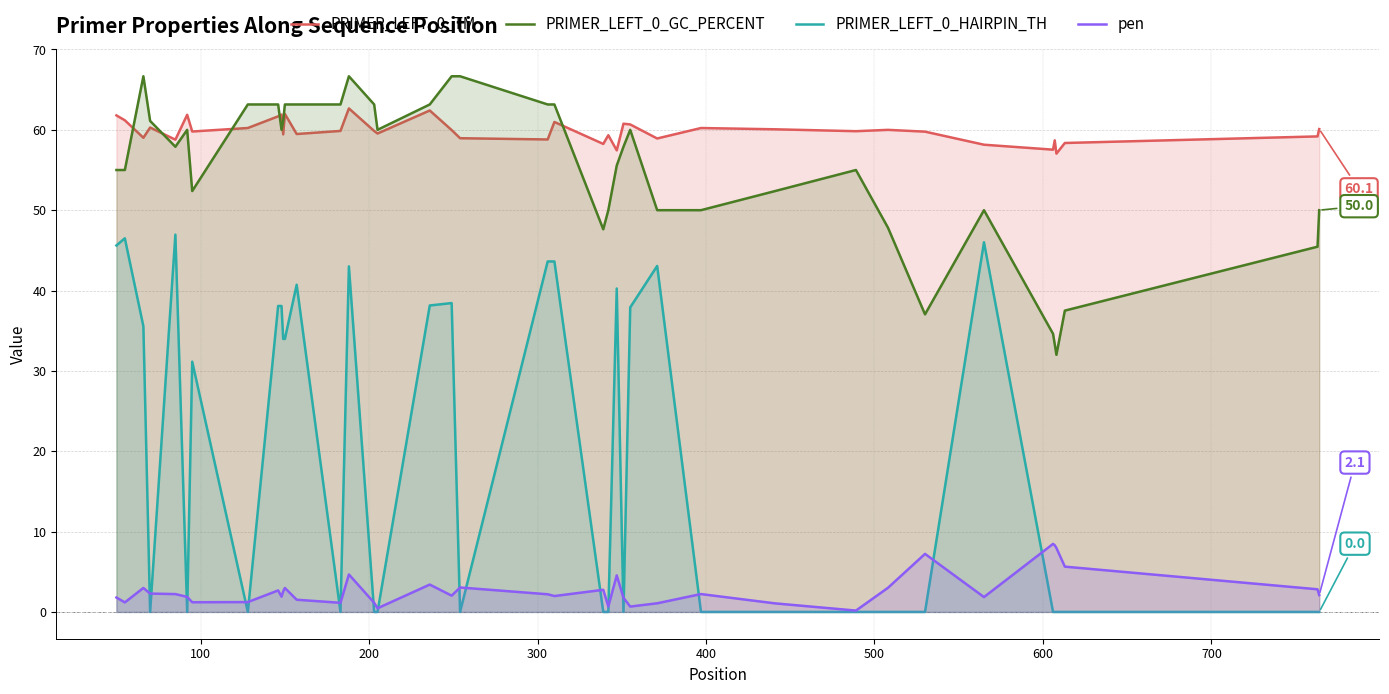

List the series in order of their peak value, lowest first.

pen, PRIMER_LEFT_0_HAIRPIN_TH, PRIMER_LEFT_0_TM, PRIMER_LEFT_0_GC_PERCENT